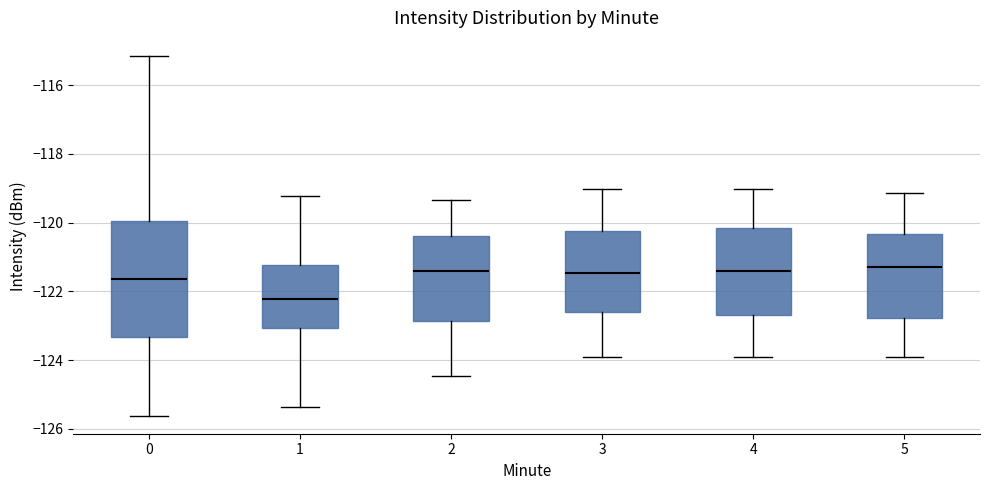

Where does the upper whisker of the box at x = 5 end on the y-axis? The values are not printed on the chart, so give them approximately, as read against the axis.

-119.2